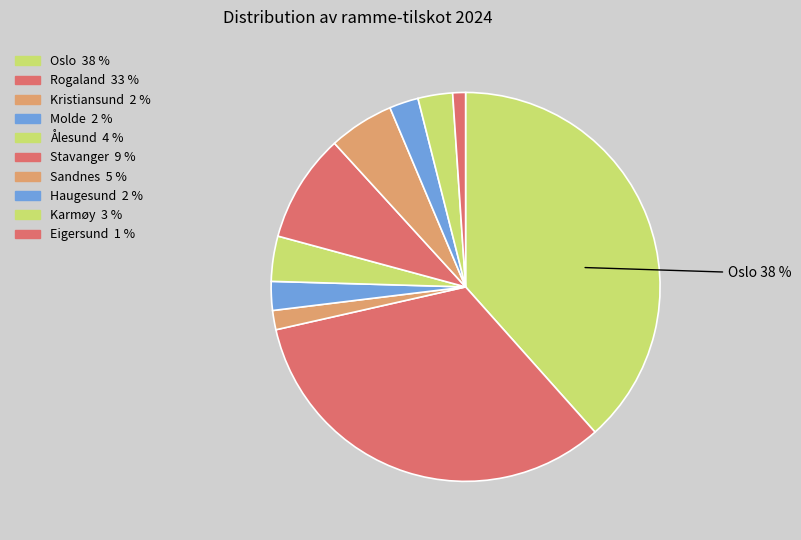

Count the number of slices in the pie.

10